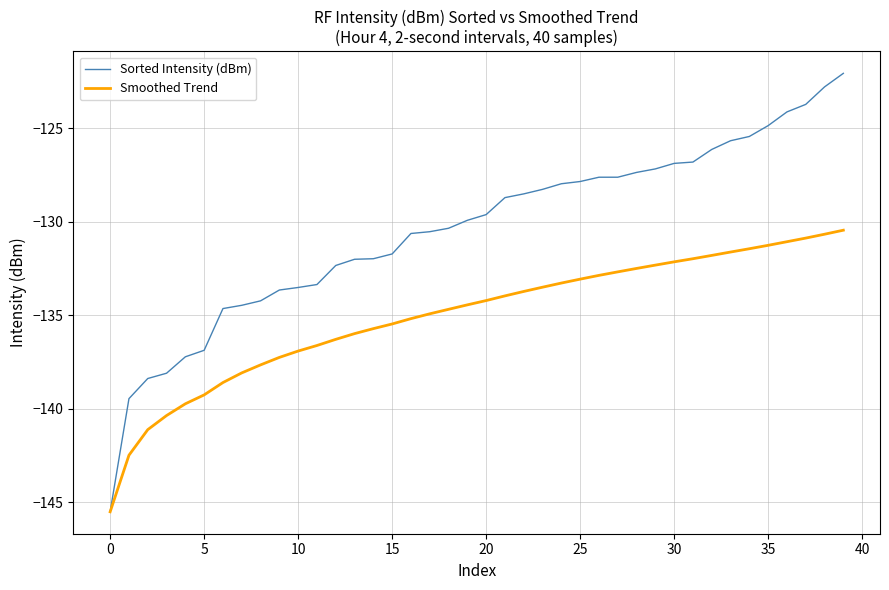

Which series has the largest total across all categories?

Sorted Intensity (dBm)